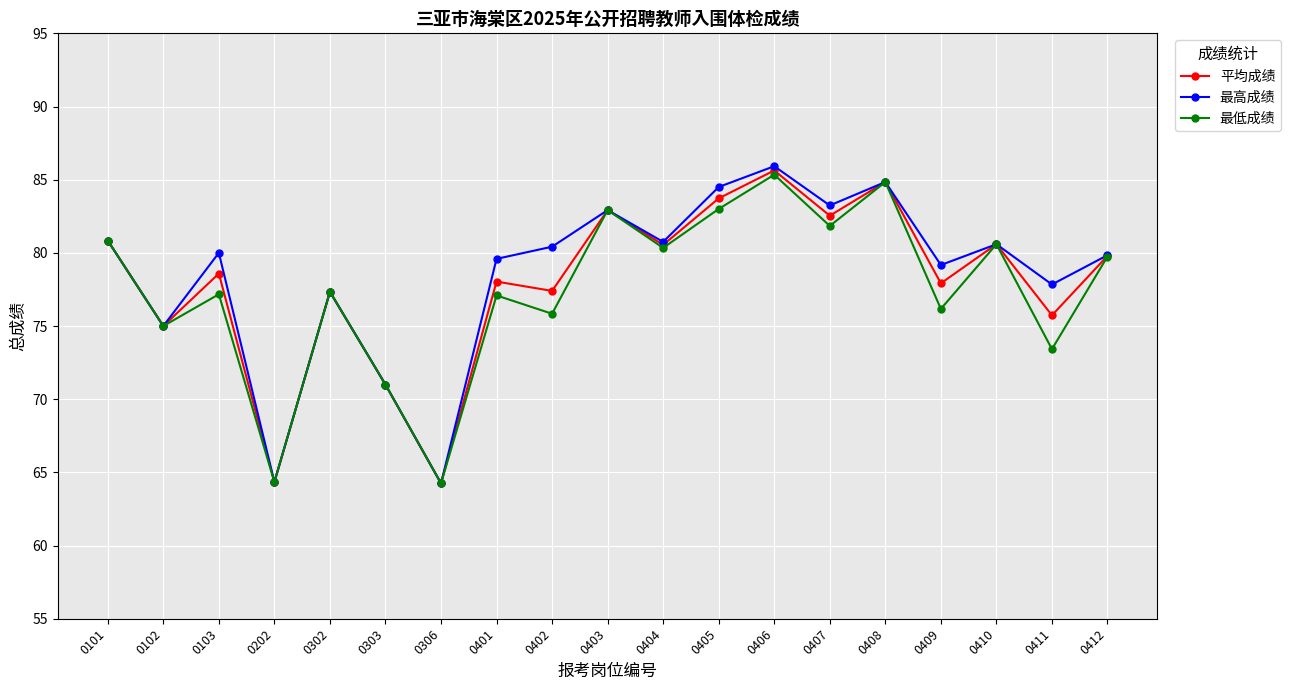

Is this an area chart (filled region under the line)?

No